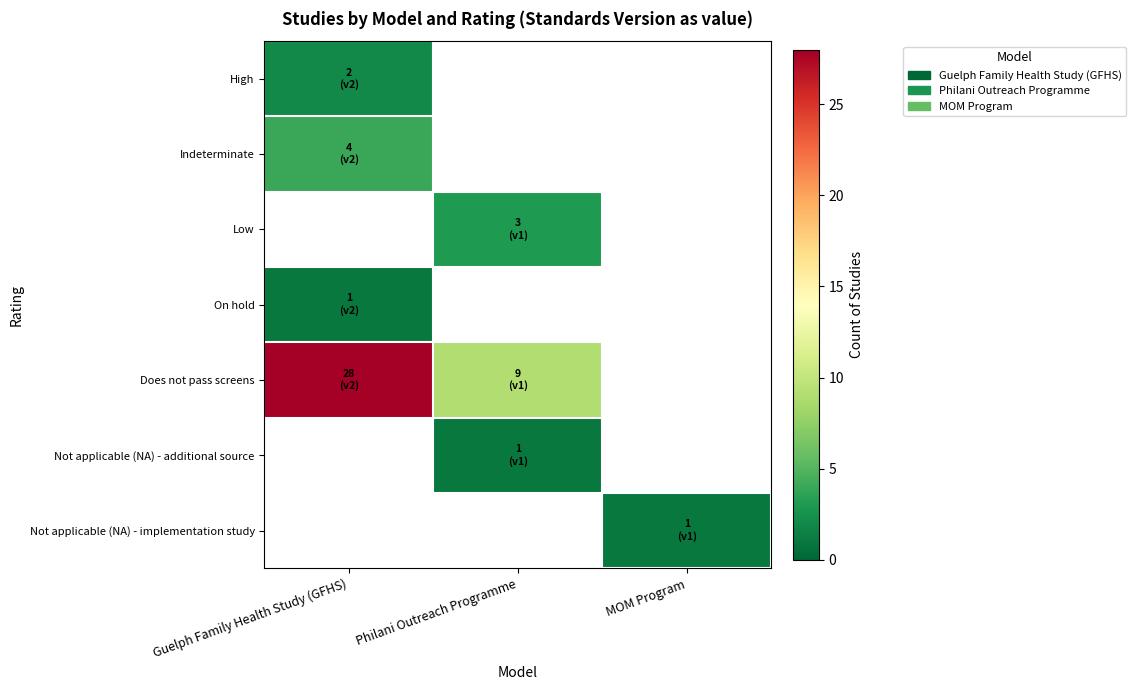

How many positive values does the On hold series have?

1